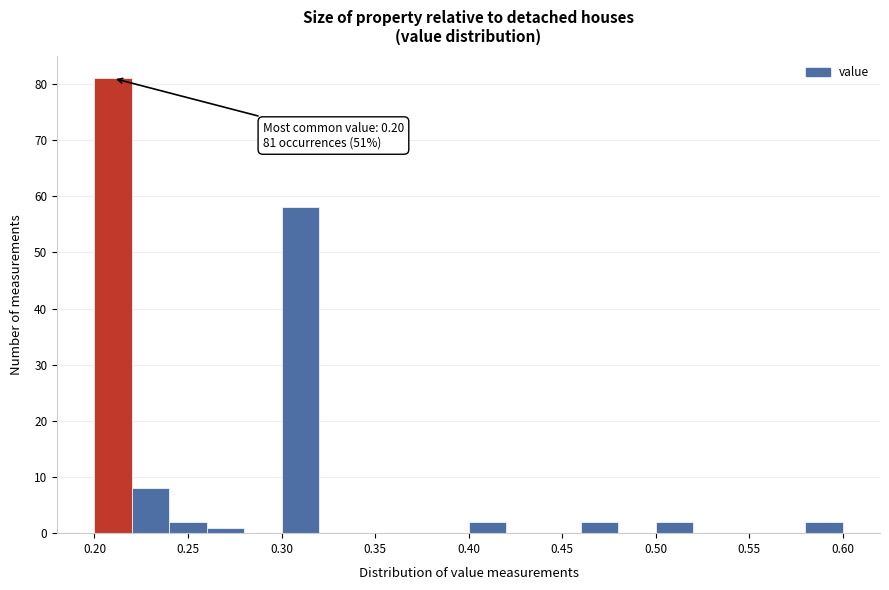

Which range on the x-axis has the tallest bar?

0.20 to 0.22